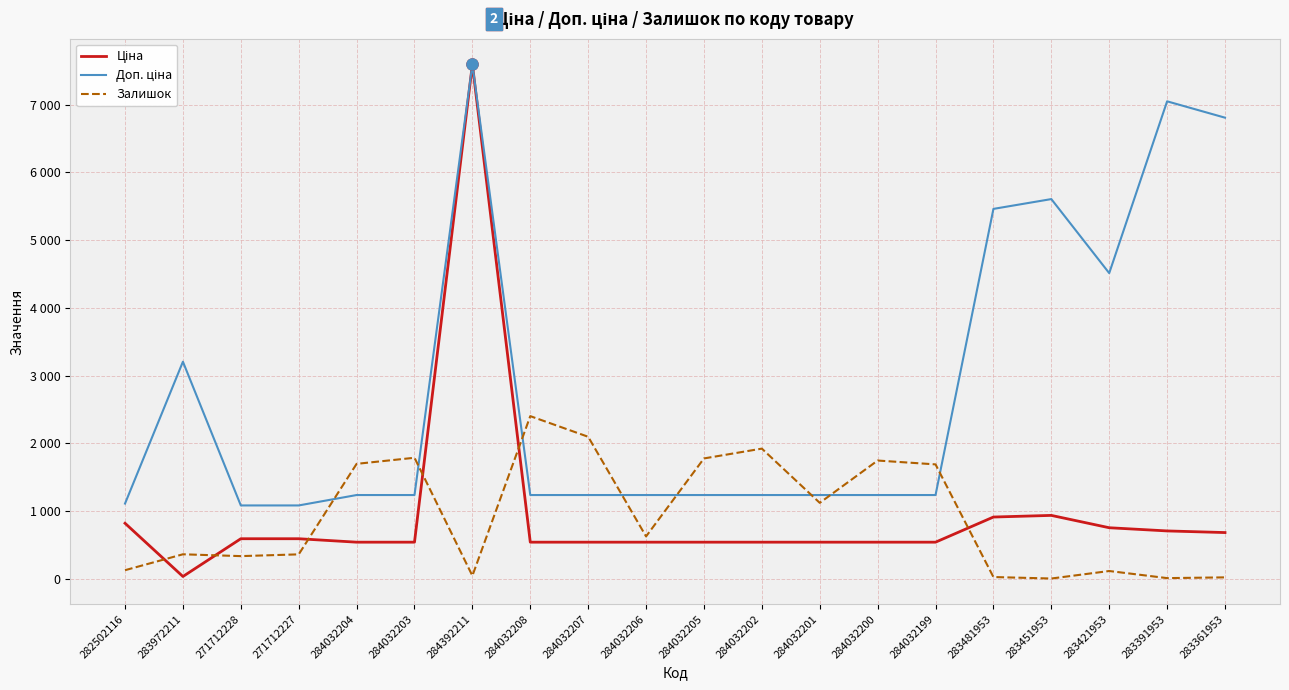

Reading right to left, transcribe all the data shown in this chart.

Ціна: 283361953=681.0	283391953=705.1	283421953=752.2	283451953=934.5	283481953=910.4	284032199=539.0	284032200=539.0	284032201=539.0	284032202=539.0	284032205=539.0	284032206=539.0	284032207=539.0	284032208=539.0	284392211=7596.5	284032203=539.0	284032204=539.0	271712227=589.9	271712228=589.9	283972211=32.0	282502116=818.5
Доп. ціна: 283361953=6809.8	283391953=7051.3	283421953=4513.3	283451953=5607.2	283481953=5462.3	284032199=1235.4	284032200=1235.4	284032201=1235.4	284032202=1235.4	284032205=1235.4	284032206=1235.4	284032207=1235.4	284032208=1235.4	284392211=7596.5	284032203=1235.4	284032204=1235.4	271712227=1081.7	271712228=1081.7	283972211=3205.0	282502116=1109.2
Залишок: 283361953=19.0	283391953=8.0	283421953=113.0	283451953=2.0	283481953=24.0	284032199=1688.0	284032200=1745.0	284032201=1120.0	284032202=1921.0	284032205=1776.0	284032206=624.0	284032207=2096.0	284032208=2401.0	284392211=43.0	284032203=1786.0	284032204=1696.0	271712227=359.0	271712228=333.0	283972211=360.0	282502116=125.0